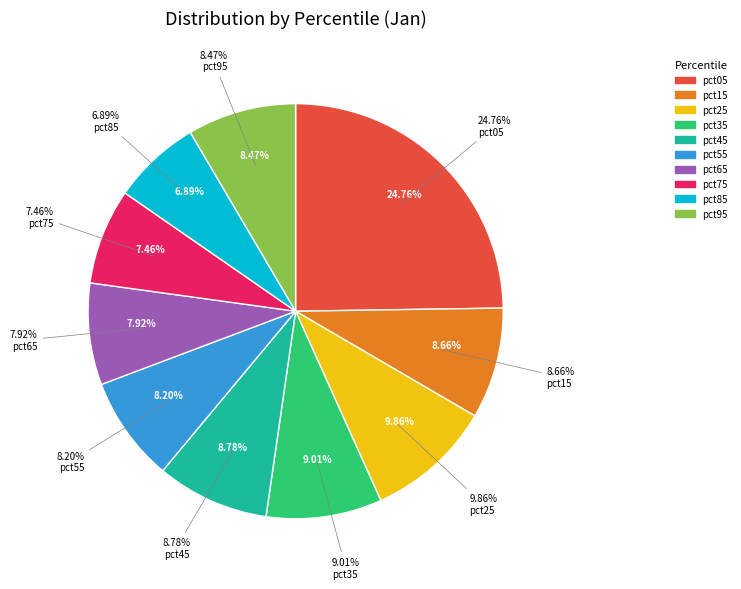

To the nearest percent, what percentage of the pie is pct75?

7%